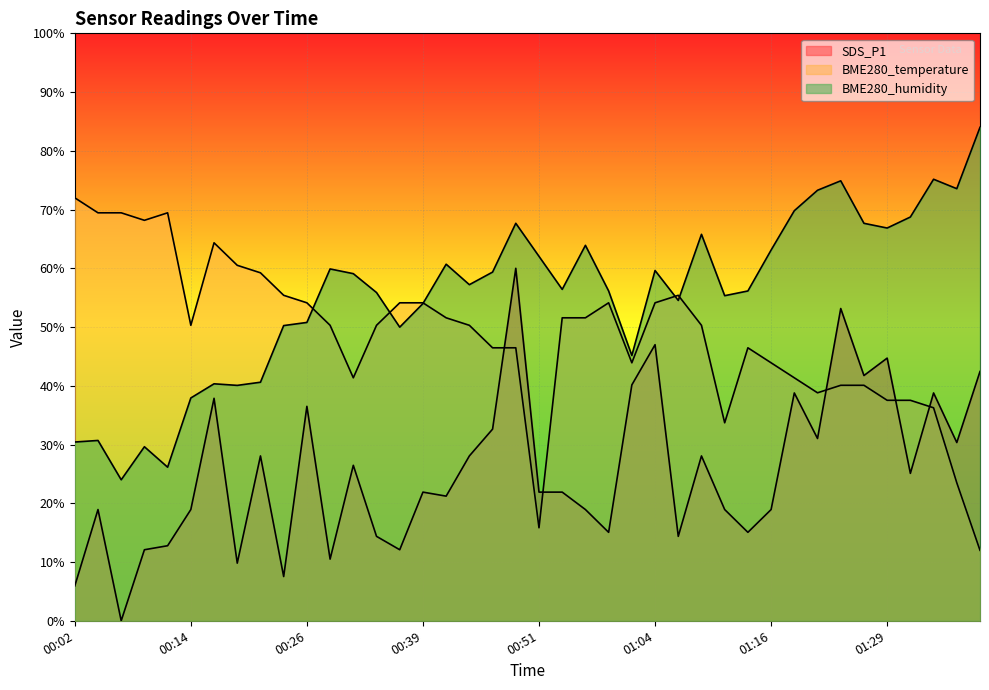

Where is the first local minimum for BME280_temperature?

00:09